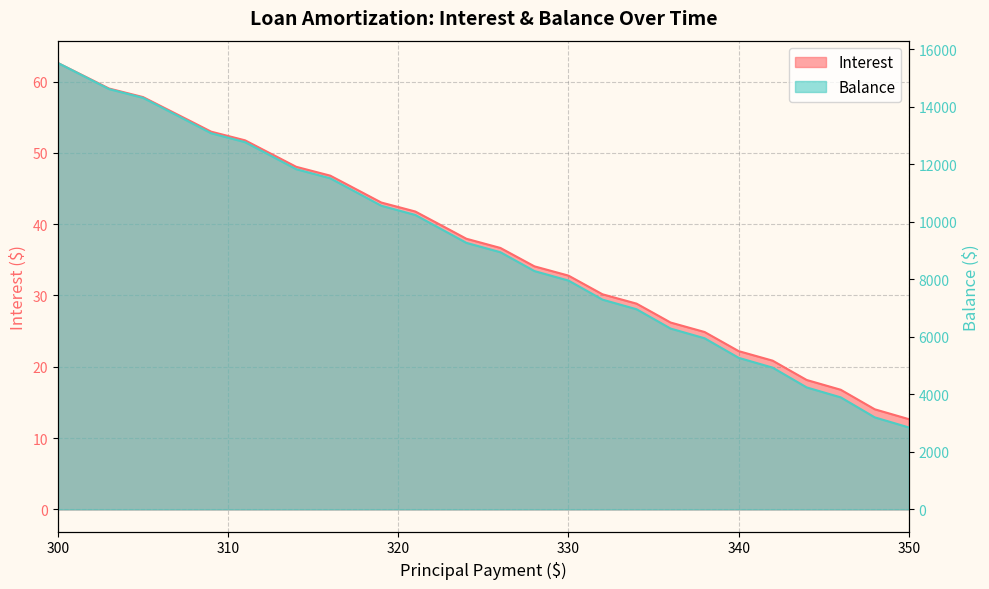

Reading left to right, extract all data points from this chart.

Interest: 62.6	61.4	60.2	59.0	57.8	56.6	55.4	54.2	53.0	51.8	50.5	49.3	48.0	46.8	45.6	44.3	43.0	41.8	40.5	39.2	38.0	36.7	35.4	34.1	32.8	31.5	30.2	28.9	27.5	26.2	24.9	23.5	22.2	20.9	19.5	18.1	16.8	15.4	14.0	12.7
Balance: 15516.0	15215.0	14913.0	14610.0	14305.0	13999.0	13692.0	13384.0	13075.0	12764.0	12452.0	12139.0	11825.0	11509.0	11192.0	10874.0	10555.0	10234.0	9912.0	9589.0	9265.0	8939.0	8612.0	8284.0	7954.0	7623.0	7291.0	6957.0	6622.0	6286.0	5948.0	5609.0	5269.0	4927.0	4584.0	4240.0	3894.0	3547.0	3199.0	2849.0